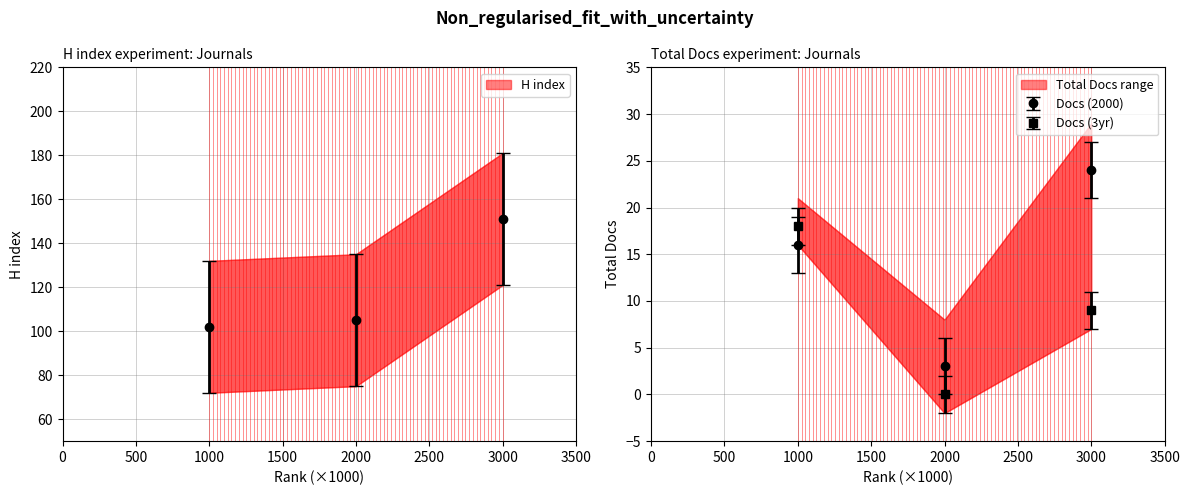

What is the value of the H index point at the 3rd from the left?

151